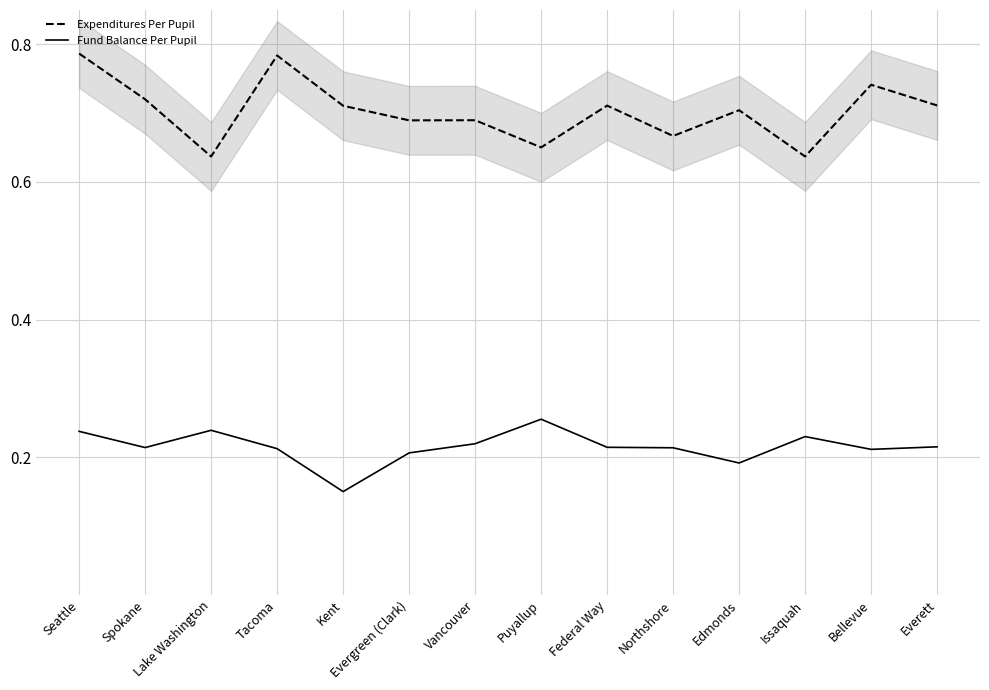

What is the spread (max minus min) of values at Tacoma?

0.6